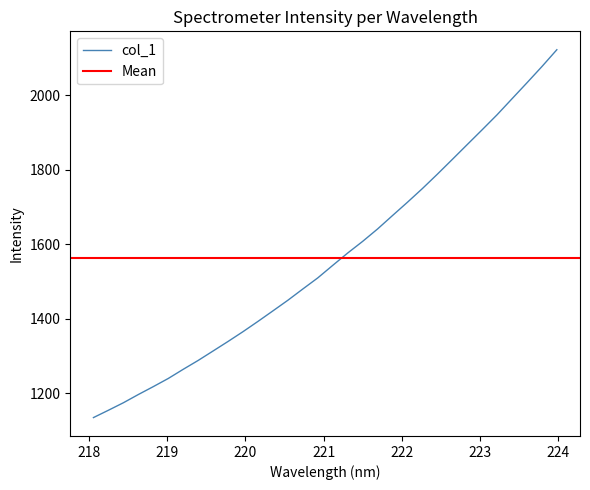

What is the difference between the maximum and minimum values?

987.1